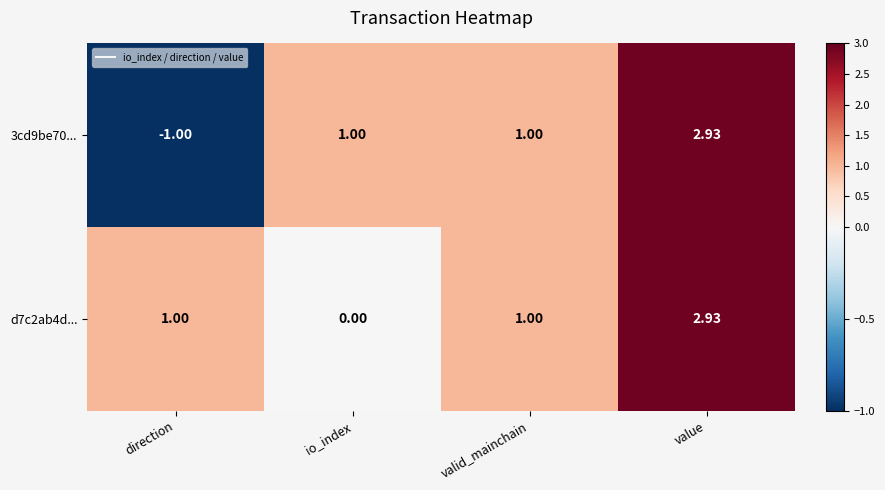

At which label is 3cd9be70... closest to 0?

direction